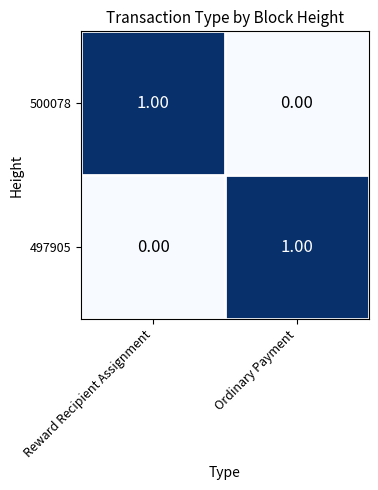

How many series are shown in this chart?

2